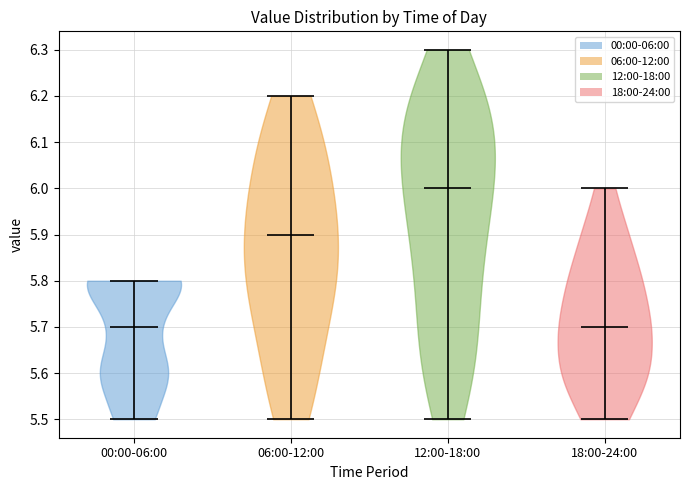

Reading left to right, read every violin against the y-axis: where its median line is, and the lowest and highest points it reaches. The values are not printed on the chart, so give them approximately, as read against the axis.

00:00-06:00: median line 5.7, lowest point 5.5, highest point 5.8
06:00-12:00: median line 5.9, lowest point 5.5, highest point 6.2
12:00-18:00: median line 6.0, lowest point 5.5, highest point 6.3
18:00-24:00: median line 5.7, lowest point 5.5, highest point 6.0